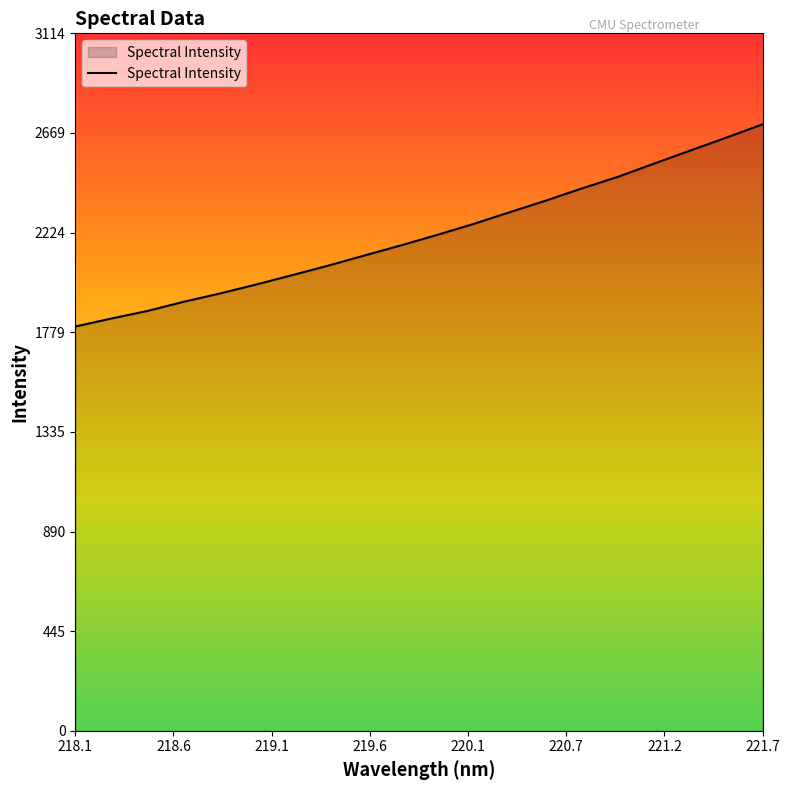

Reading left to right, extract all data points from this chart.

1804.8	1840.7	1874.7	1915.5	1952.5	1992.6	2034.5	2077.2	2122.4	2167.2	2214.0	2262.5	2314.9	2366.8	2421.4	2473.4	2532.4	2590.6	2648.4	2707.7